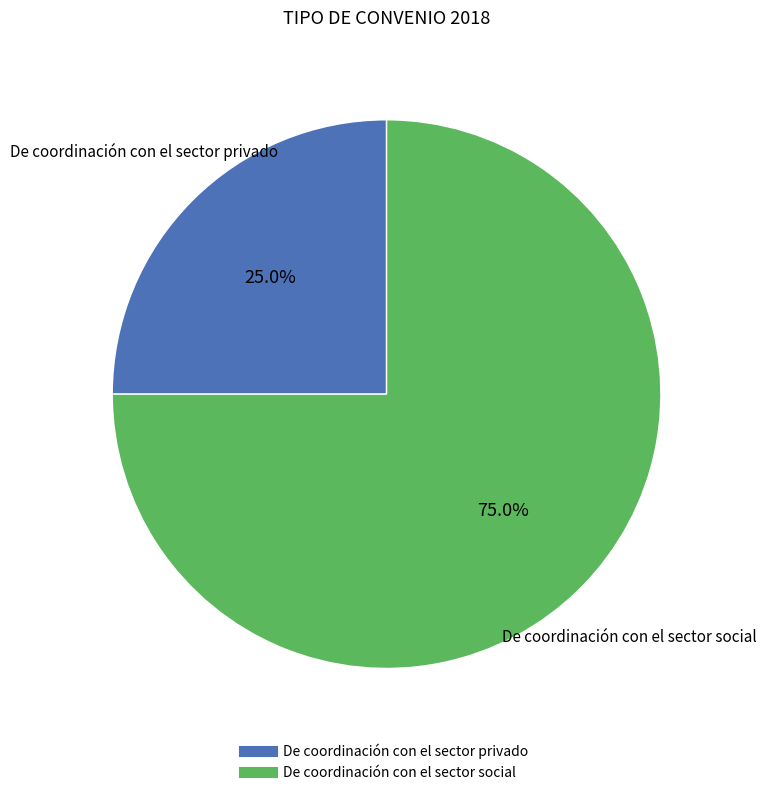

To the nearest percent, what is the average slice percentage?

50%